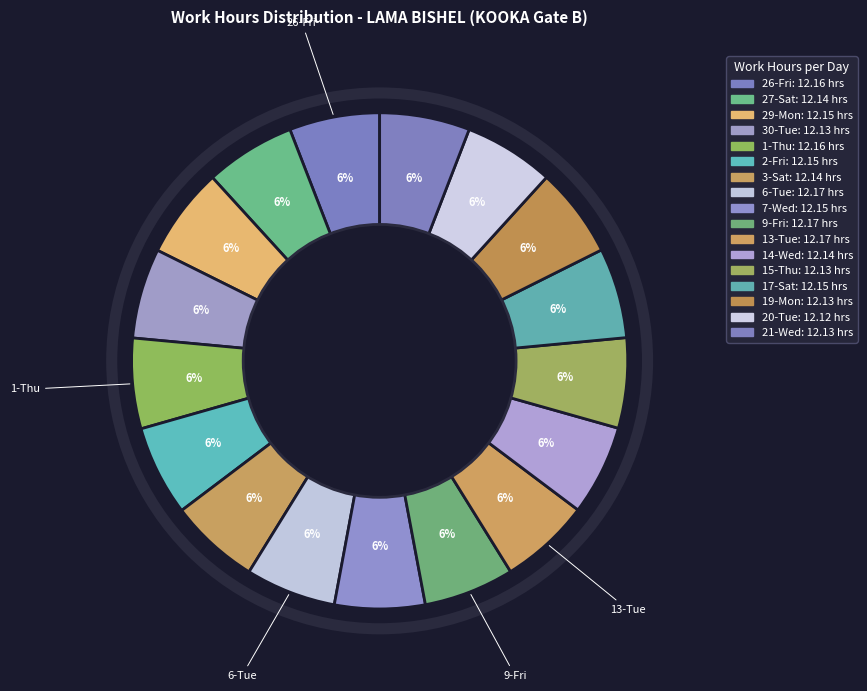

Does any single category account for the majority?

No